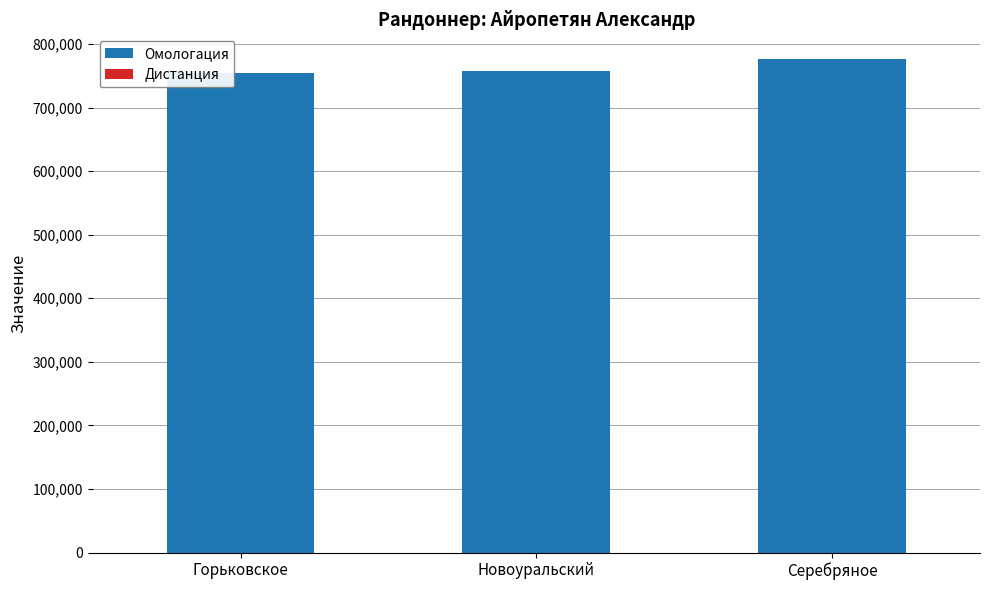

The Омологация series shows 335983 at Новоуральский. True or false?

False